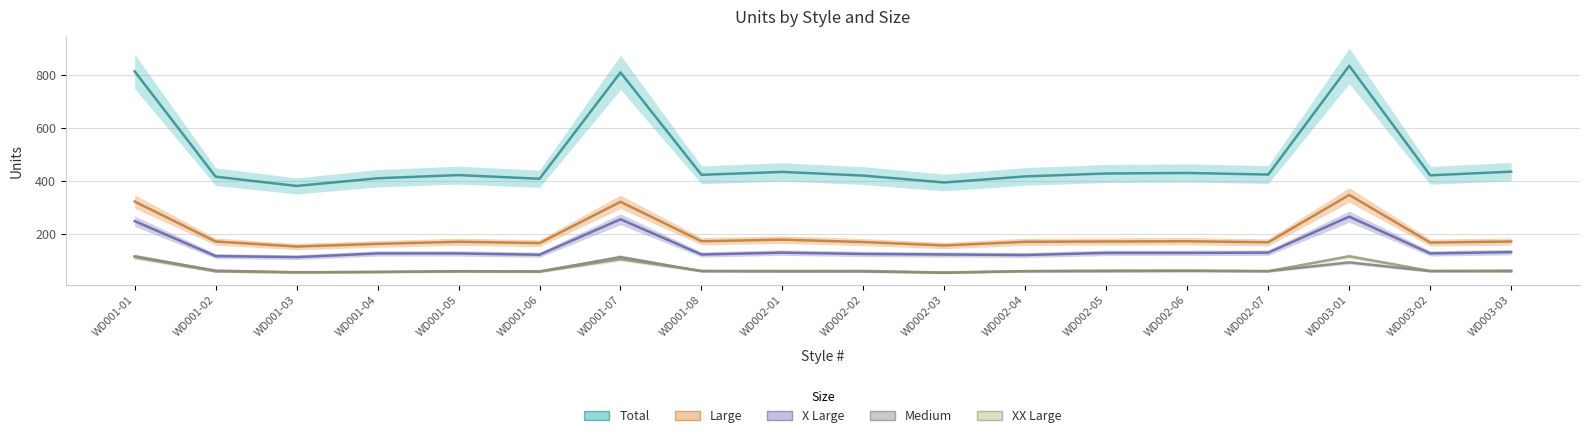

What is the total value across all series at WD001-02?

822